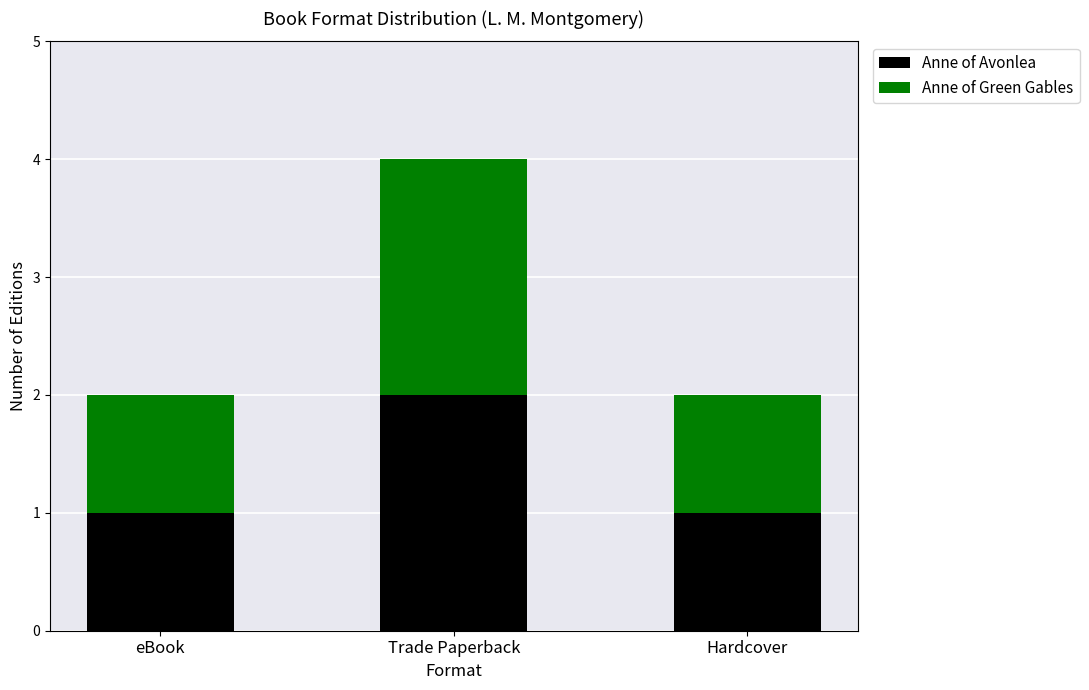

Which category has the highest value in the Anne of Avonlea series?

Trade Paperback